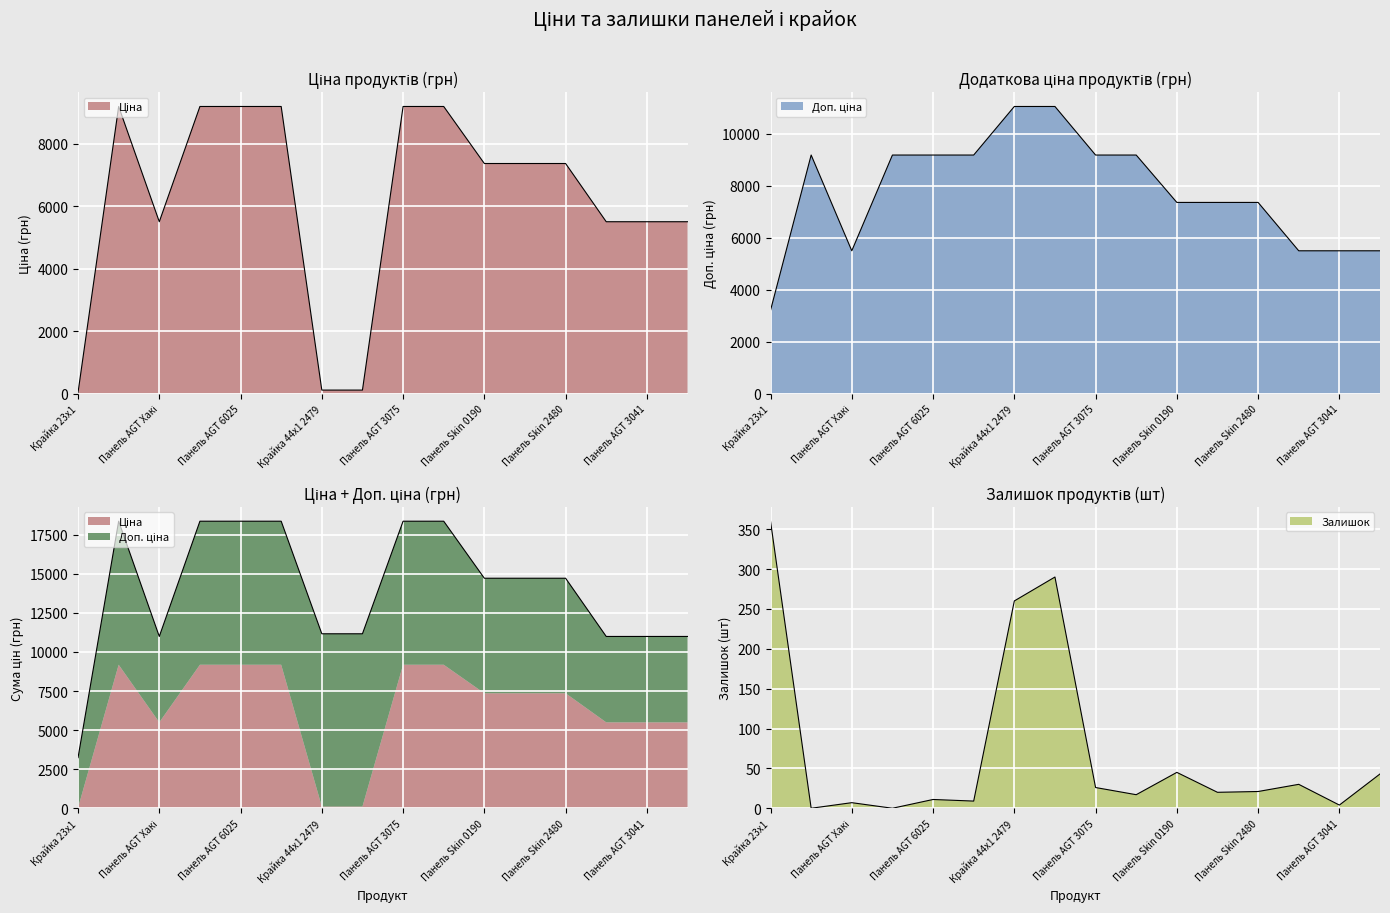

Reading left to right, list all the values displayed in this chart.

Ціна: 32.0	9185.1	5497.3	9185.1	9185.1	9185.1	110.5	110.5	9185.1	9185.1	7360.2	7360.2	7360.2	5497.3	5497.3	5497.3
Доп. ціна: 3205.0	9185.1	5497.3	9185.1	9185.1	9185.1	11055.0	11055.0	9185.1	9185.1	7360.2	7360.2	7360.2	5497.3	5497.3	5497.3
Залишок: 360.0	0.0	7.0	0.0	11.0	9.0	260.0	290.0	26.0	17.0	45.0	20.0	21.0	30.0	4.0	43.0